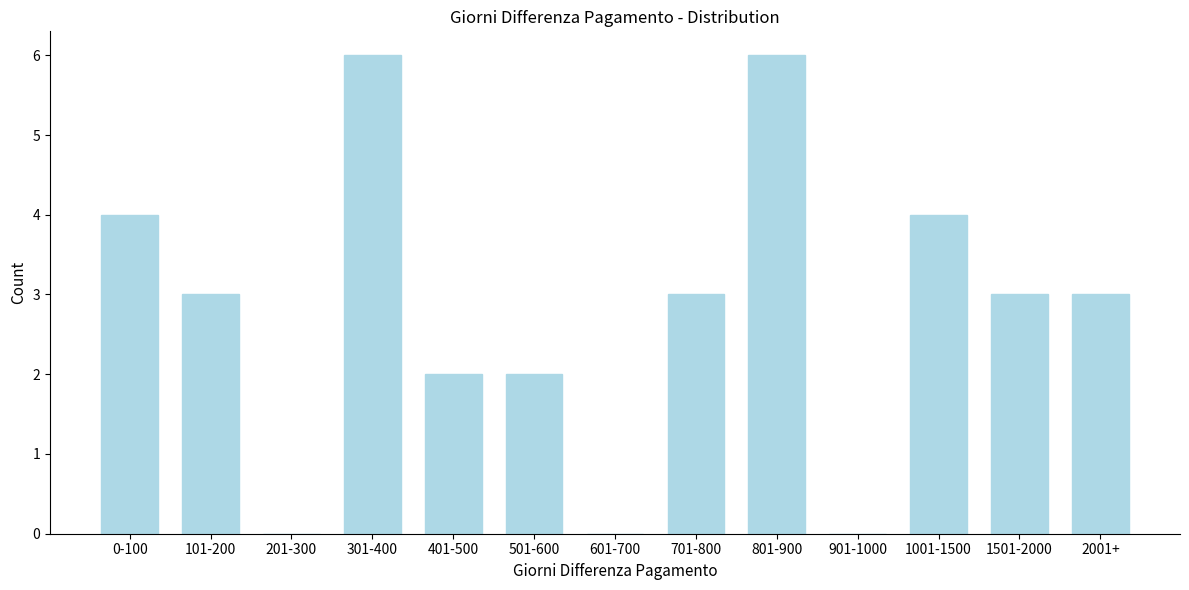

Reading left to right, extract all data points from this chart.

0-100=4	101-200=3	201-300=0	301-400=6	401-500=2	501-600=2	601-700=0	701-800=3	801-900=6	901-1000=0	1001-1500=4	1501-2000=3	2001+=3